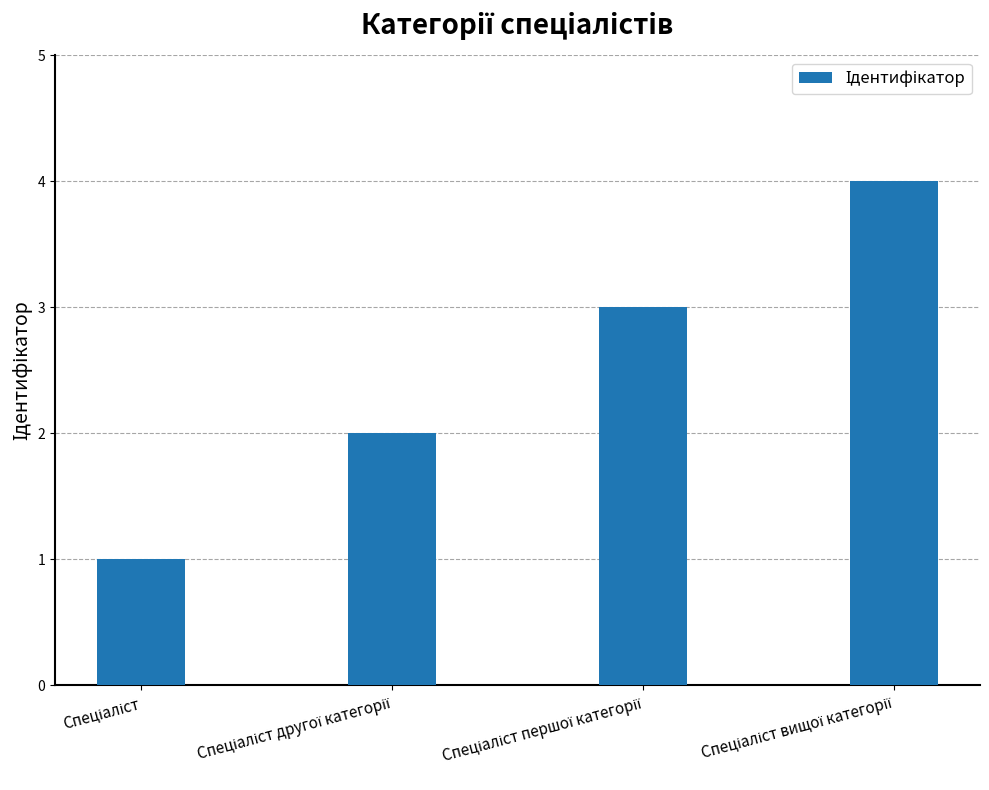

What is the maximum value shown in the chart?

4